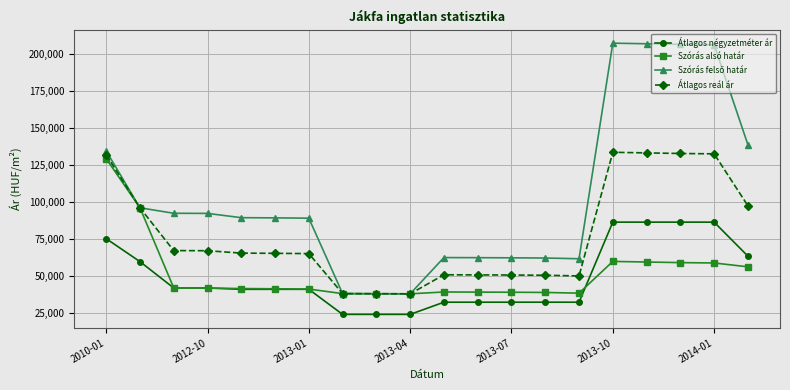

What is the minimum value for Szórás alsó határ?

38067